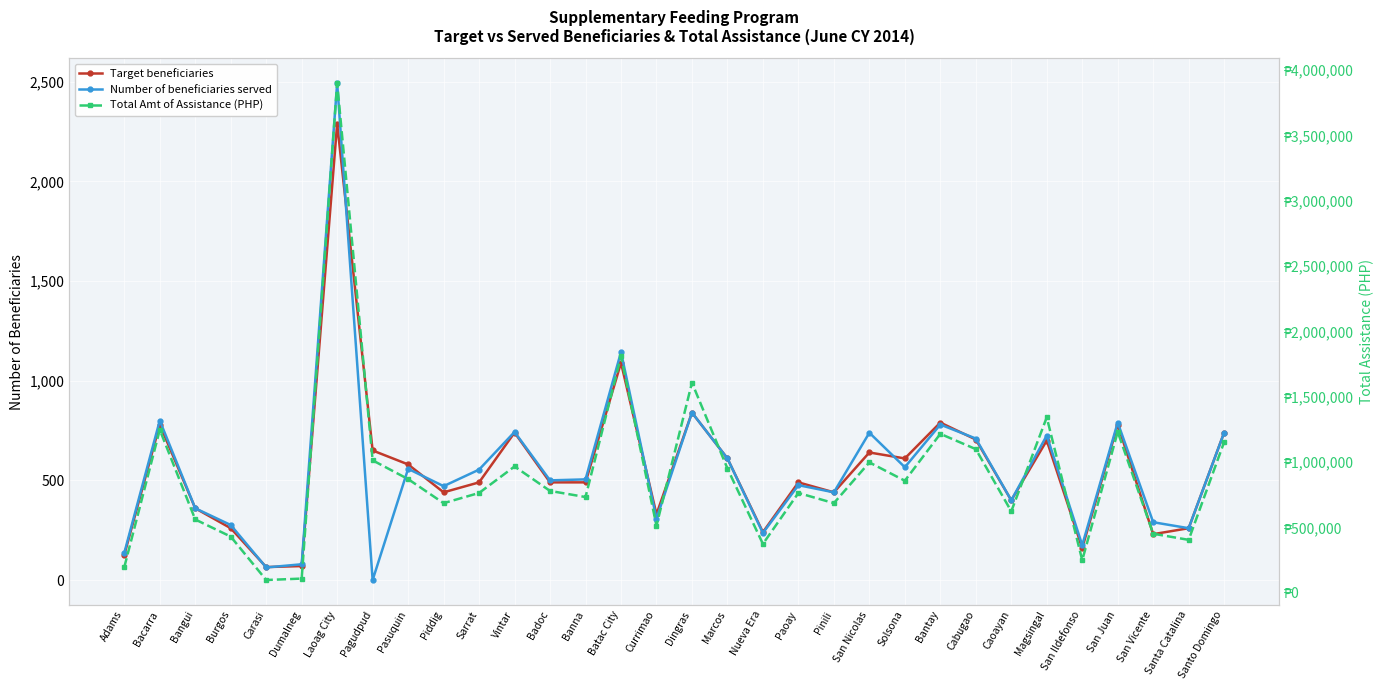

Where do Target beneficiaries and Number of beneficiaries served first cross each other?

Burgos and Carasi